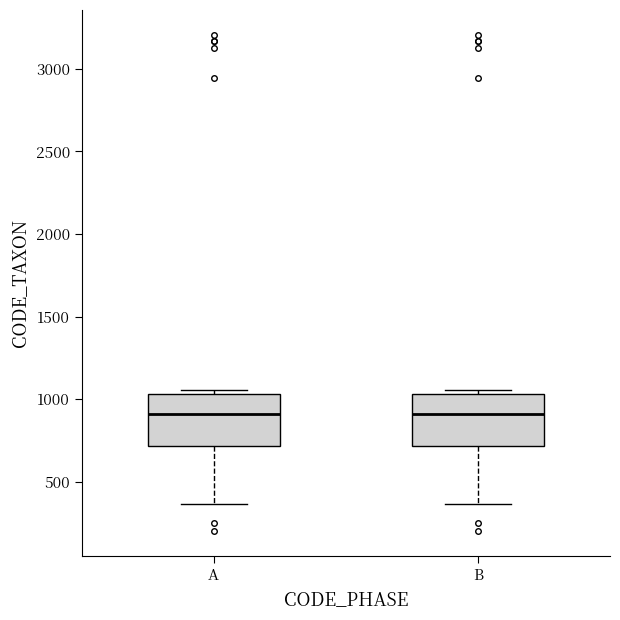

Reading left to right, read every box against the y-axis: the position of its median line, the range the box covers, and the ends of its whiskers. The values are not printed on the chart, so give them approximately, as read against the axis.

A: median 900, box 700 to 1050, whiskers 350 to 1050 (just above the box's upper edge)
B: median 900, box 700 to 1050, whiskers 350 to 1050 (just above the box's upper edge)